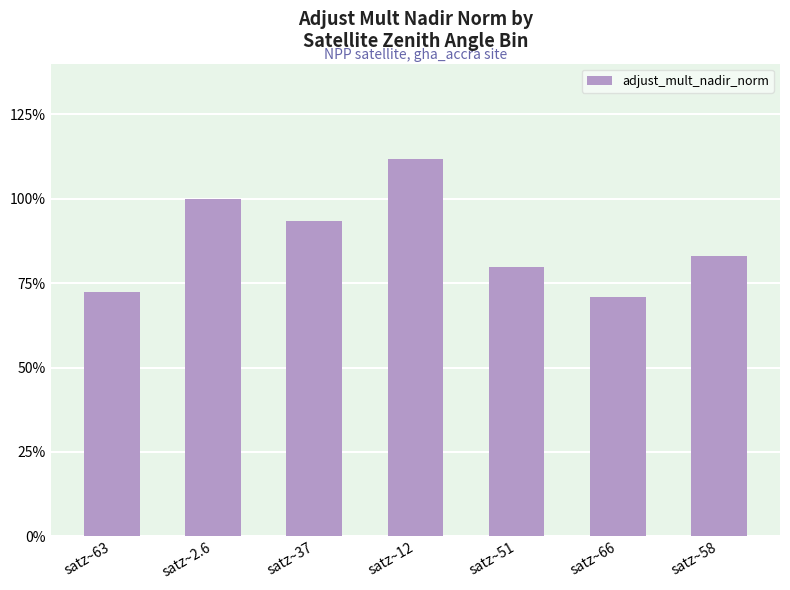

Is it true that the value at satz~63 is 0.7?

True